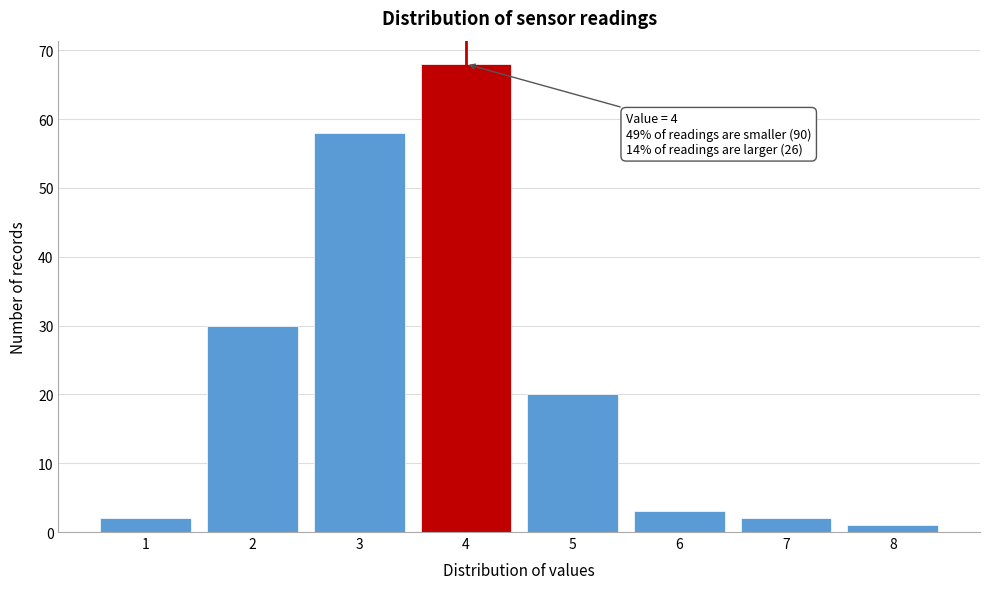

Reading left to right, what are all the values shown in this chart?

1=2	2=30	3=58	4=68	5=20	6=3	7=2	8=1